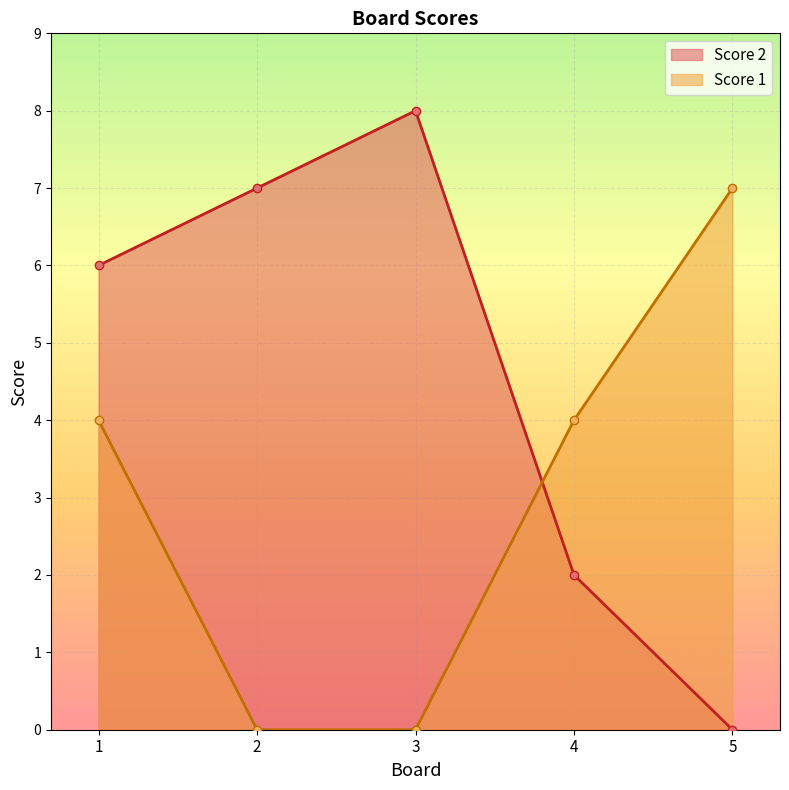

After their last crossing, which series has the higher values: Score 2 or Score 1?

Score 1